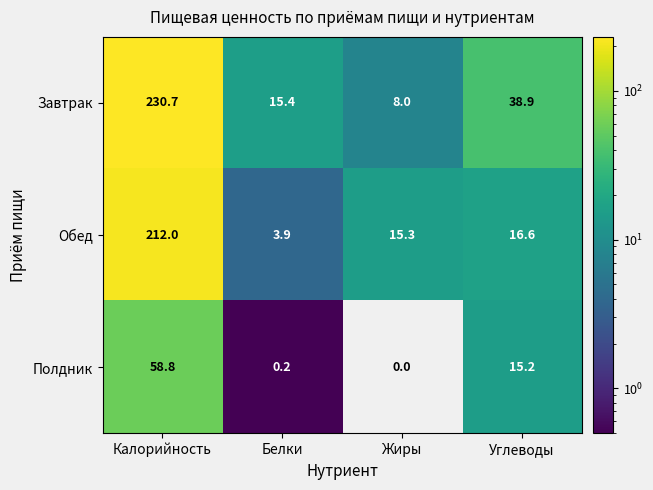

What is the difference between the Обед values at Белки and Углеводы?

12.7